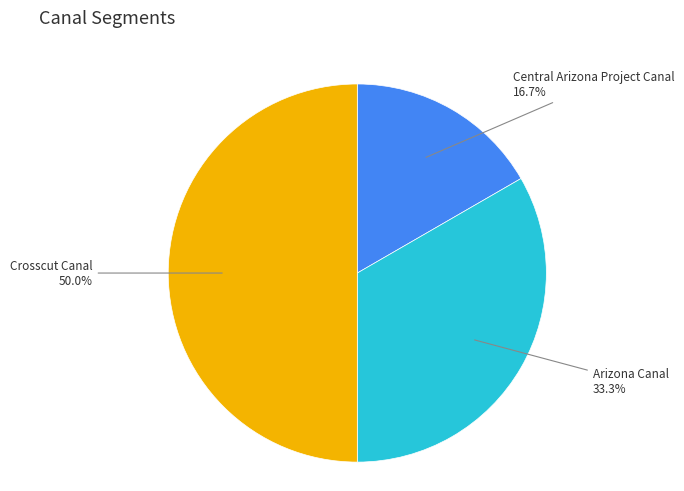

How many segments does this pie chart have?

3